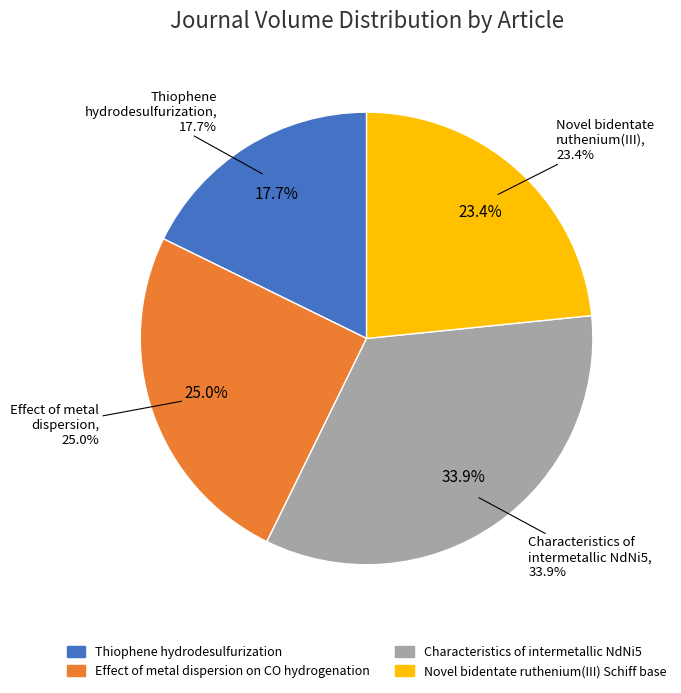

True or false: Thiophene hydrodesulfurization accounts for 32% of the total.

False